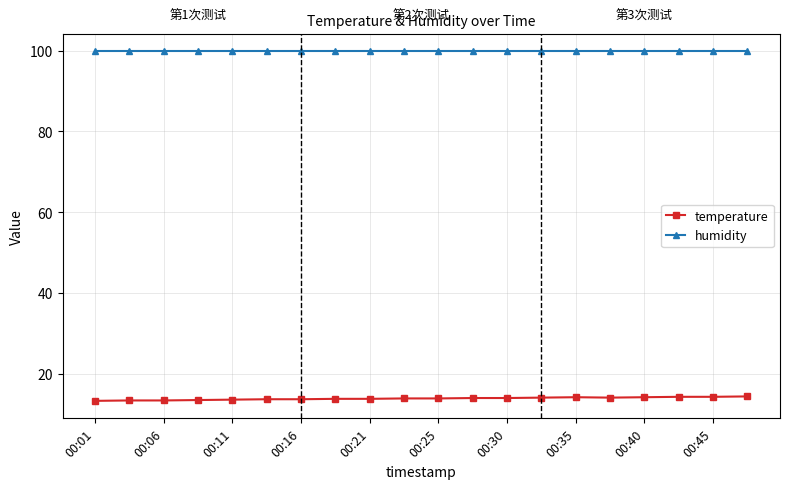

What is the lowest value of the temperature series?

13.3